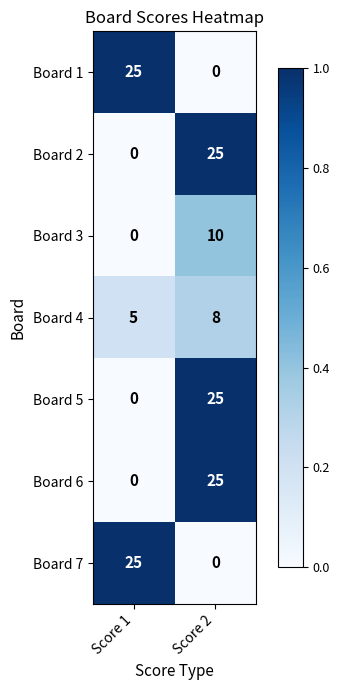

The value of Board 6 at Score 2 is 33. True or false?

False